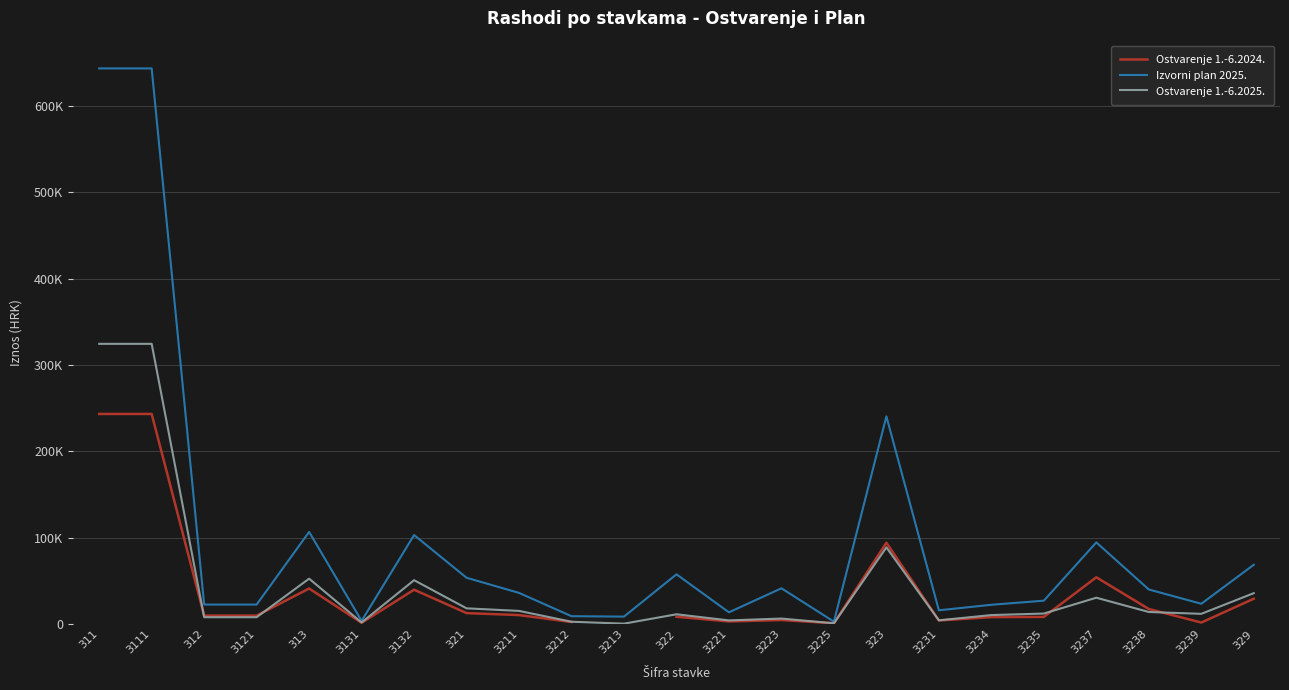

At which label does Izvorni plan 2025. reach its peak?

311